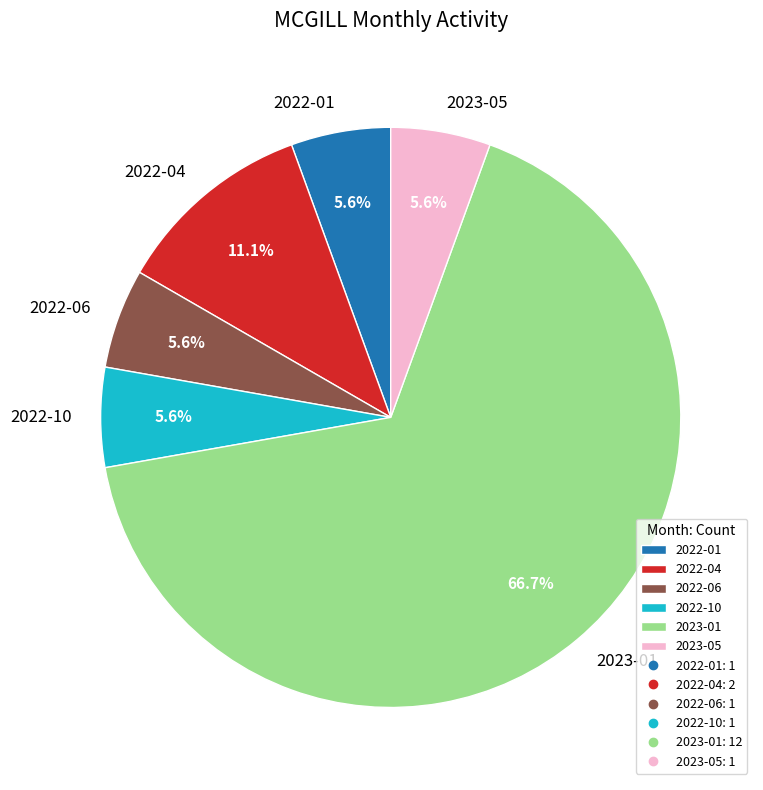

To the nearest percent, what portion does 2022-04 represent?

11%